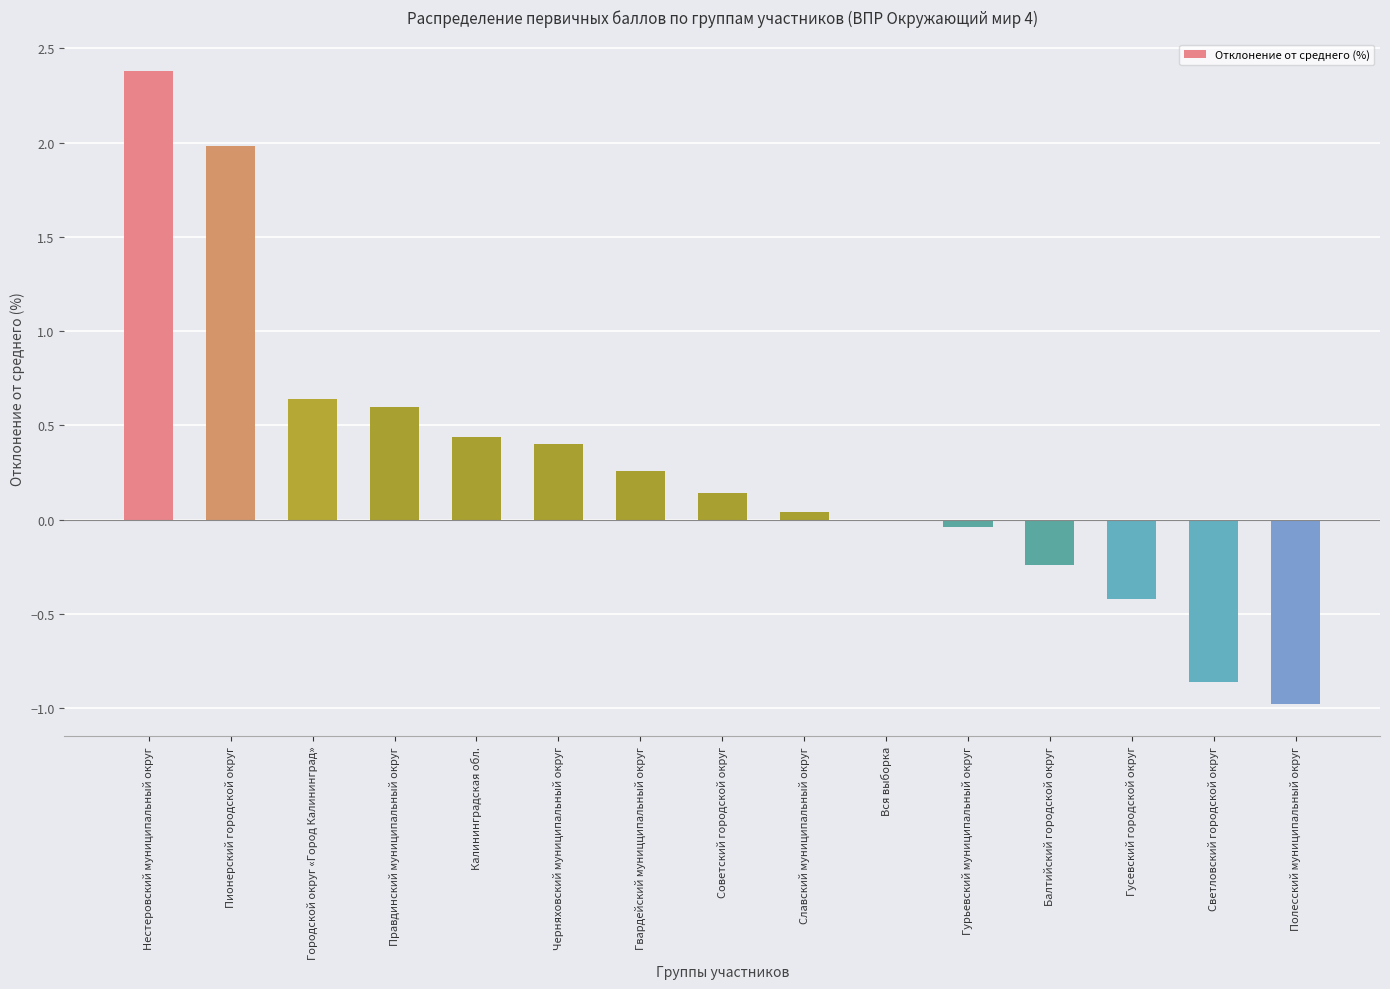

The chart shows a value of 2.4 at Нестеровский муниципальный округ. True or false?

True